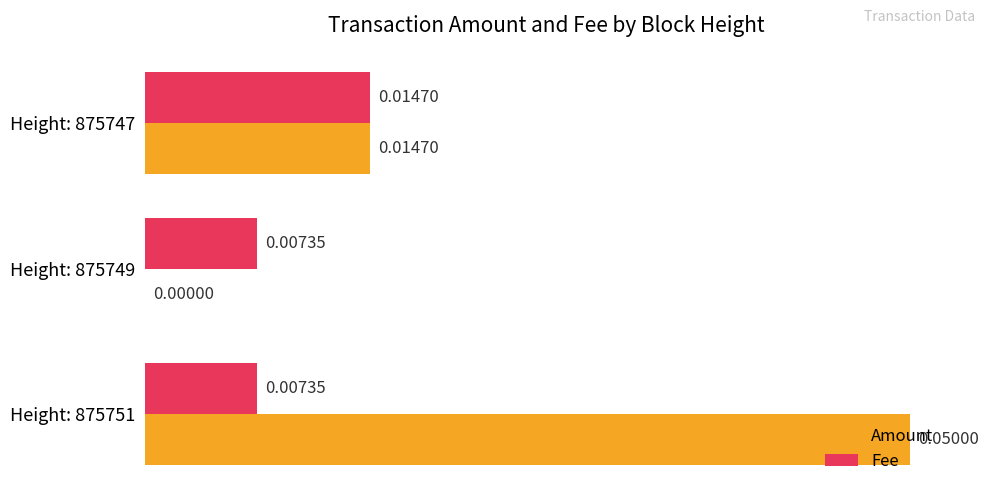

At which category is the sum across all series the highest?

Height: 875751